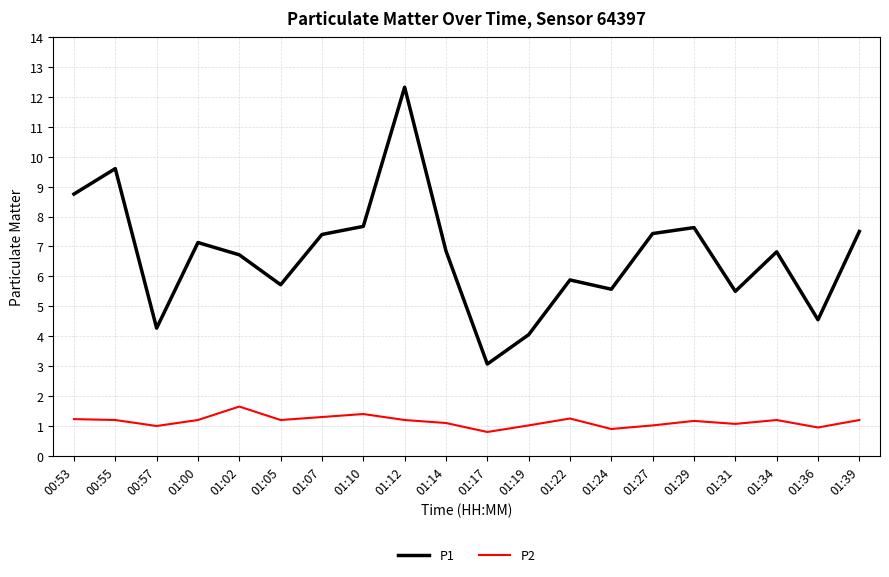

Which series has the largest total across all categories?

P1